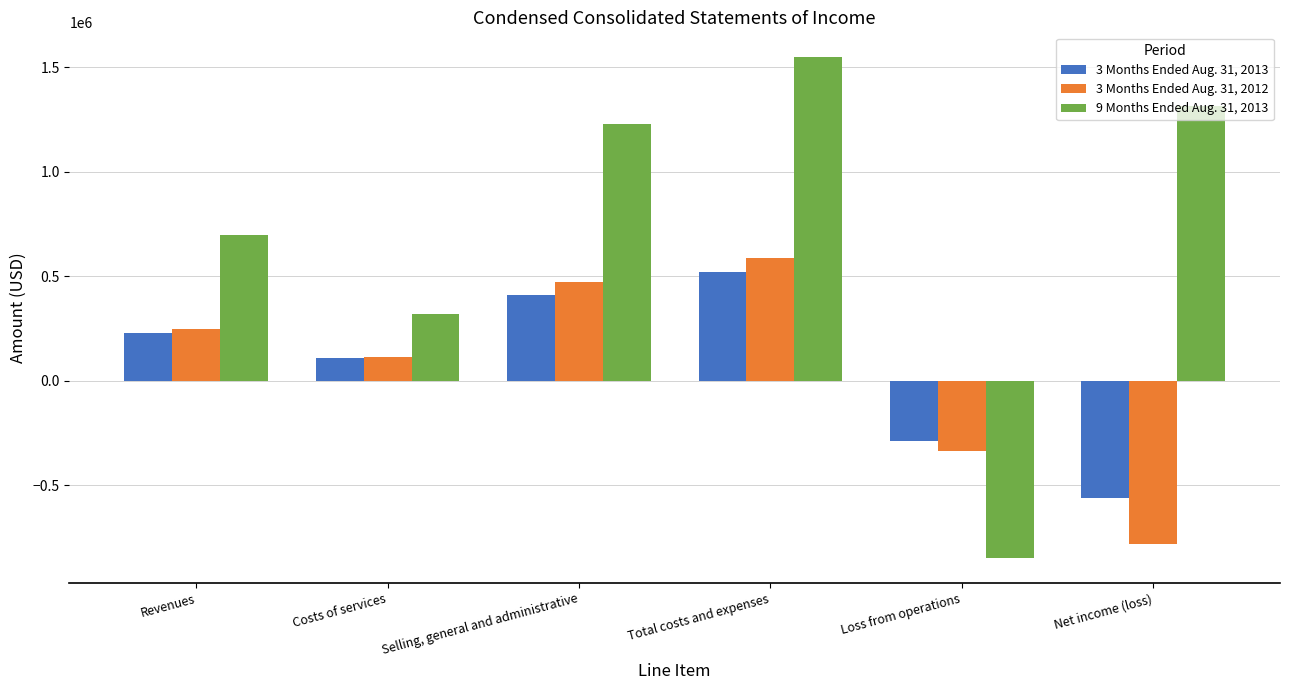

What is the total value across all series at Net income (loss)?

-26938